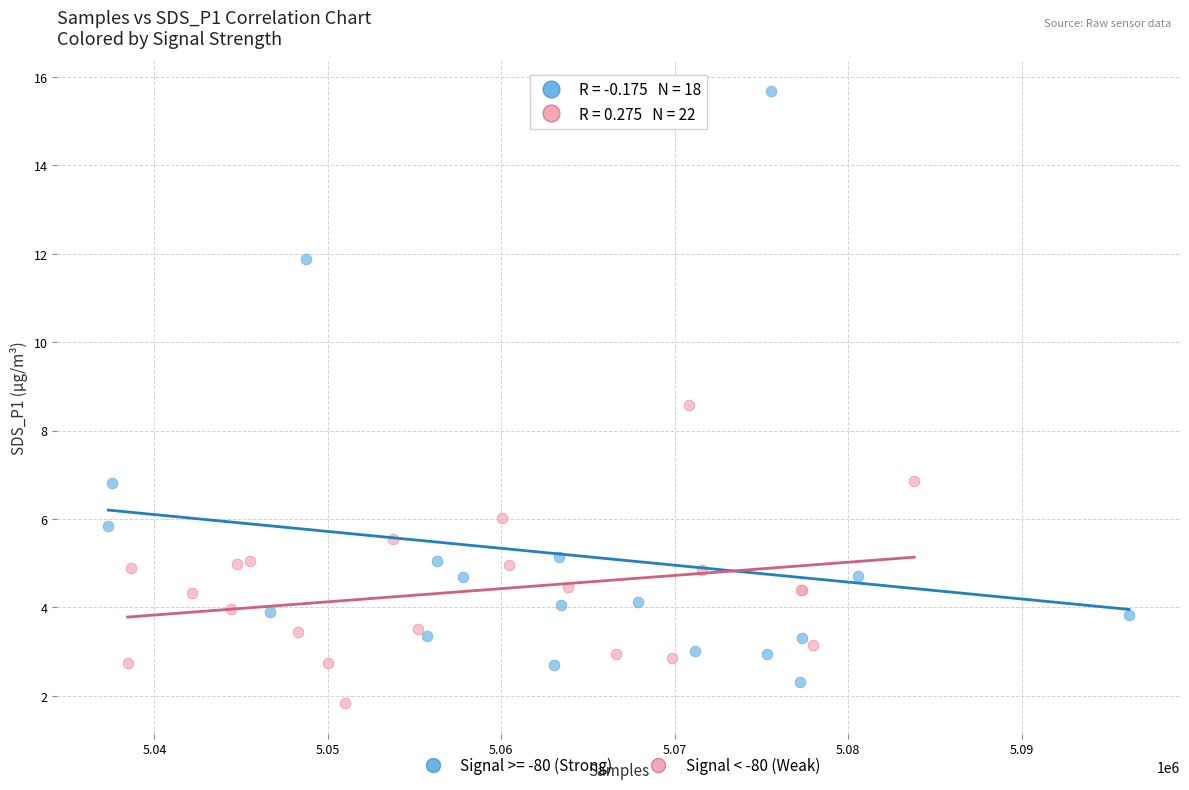

Which series contains the highest Y value?

Signal >= -80 (Strong)